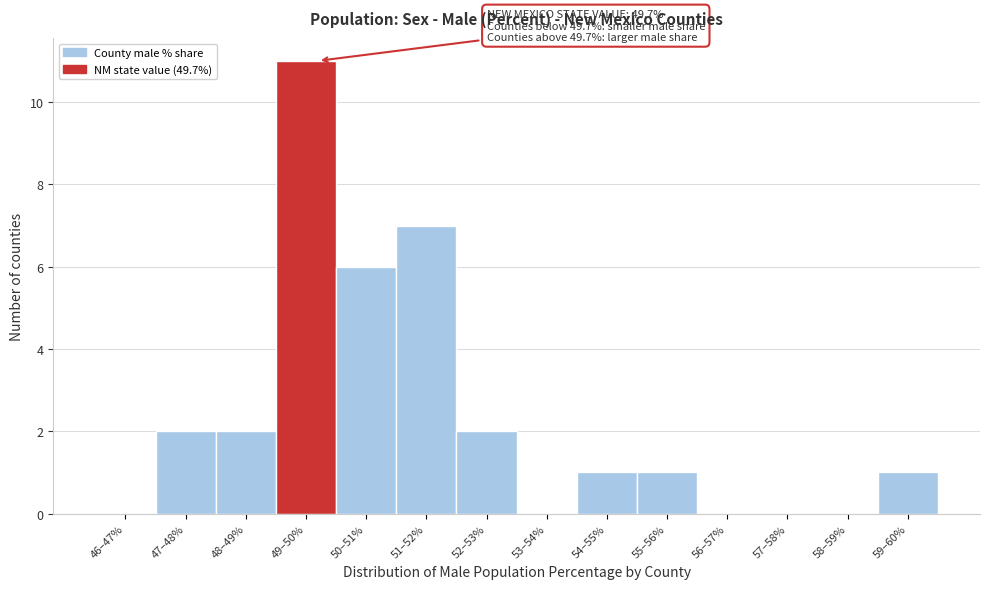

Reading right to left, extract all data points from this chart.

59–60%=1	58–59%=0	57–58%=0	56–57%=0	55–56%=1	54–55%=1	53–54%=0	52–53%=2	51–52%=7	50–51%=6	49–50%=11	48–49%=2	47–48%=2	46–47%=0